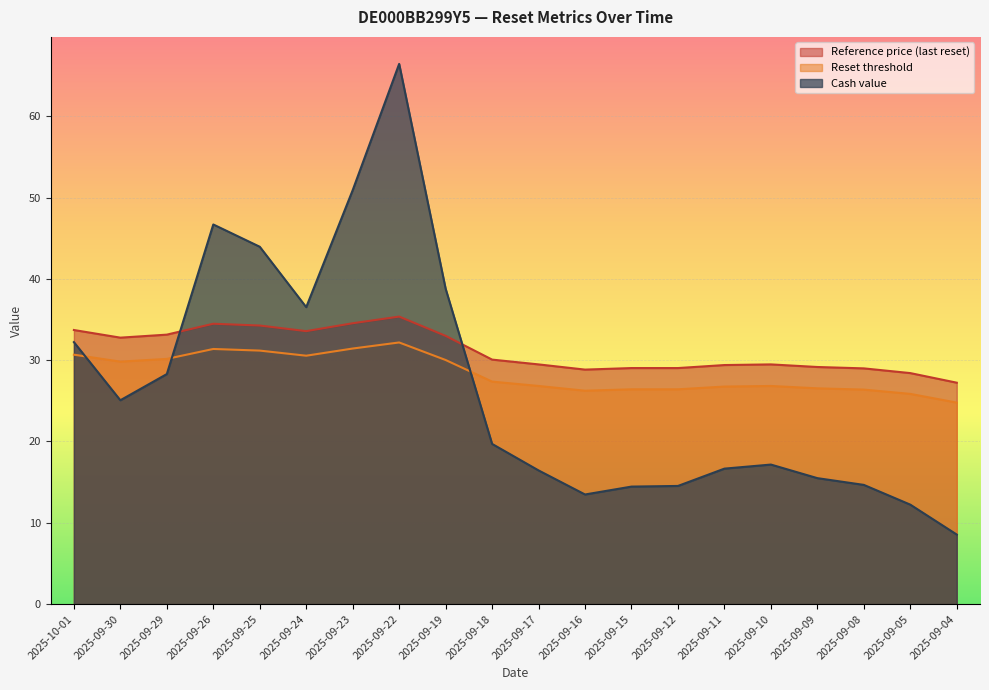

Where is the first local minimum for Reset threshold?

2025-09-30